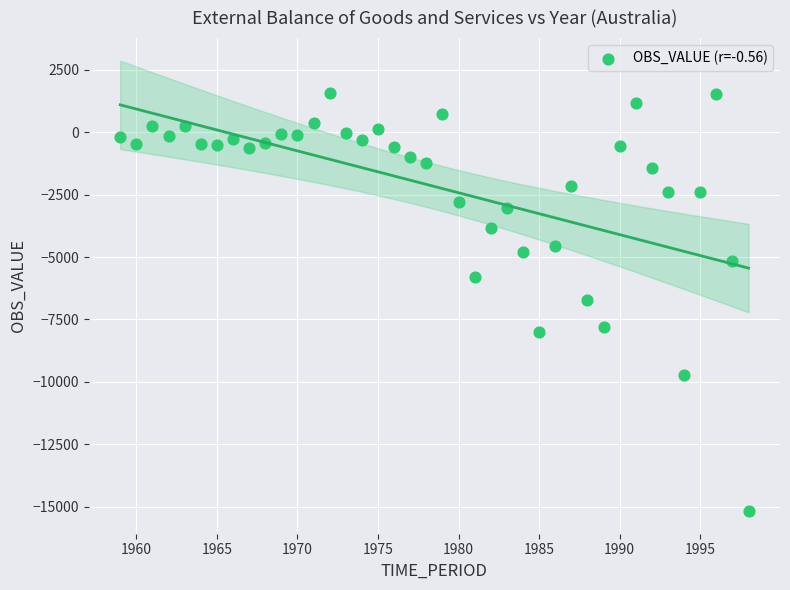

What is the range of Y values (max minus min)?

16733